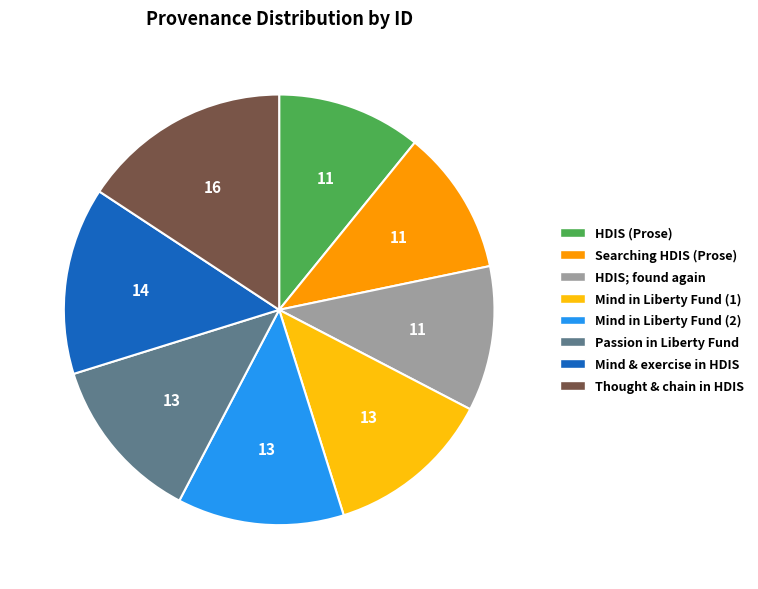

What is the largest slice in the pie chart?

Thought & chain in HDIS